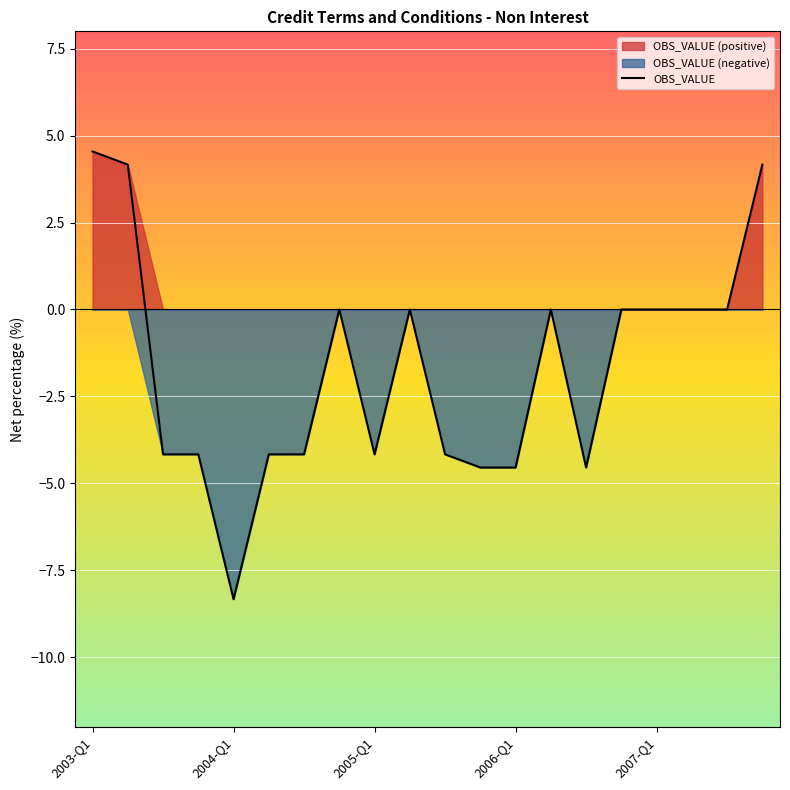

How many categories are shown in the chart?

20